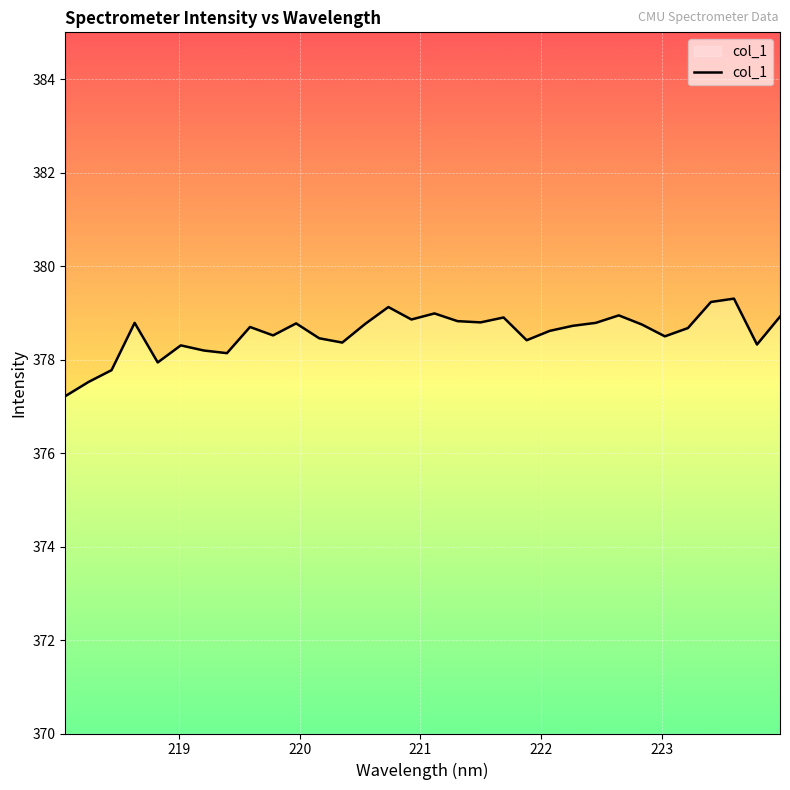

Is this an area chart (filled region under the line)?

No